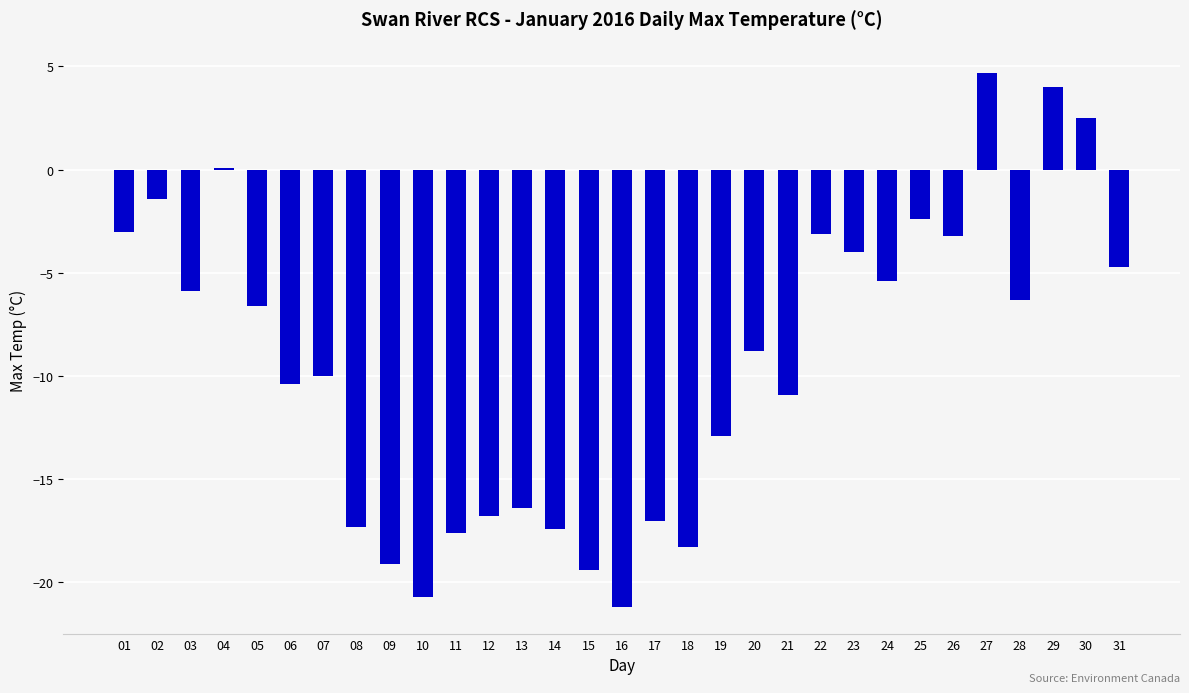

What is the minimum value shown in the chart?

-21.2